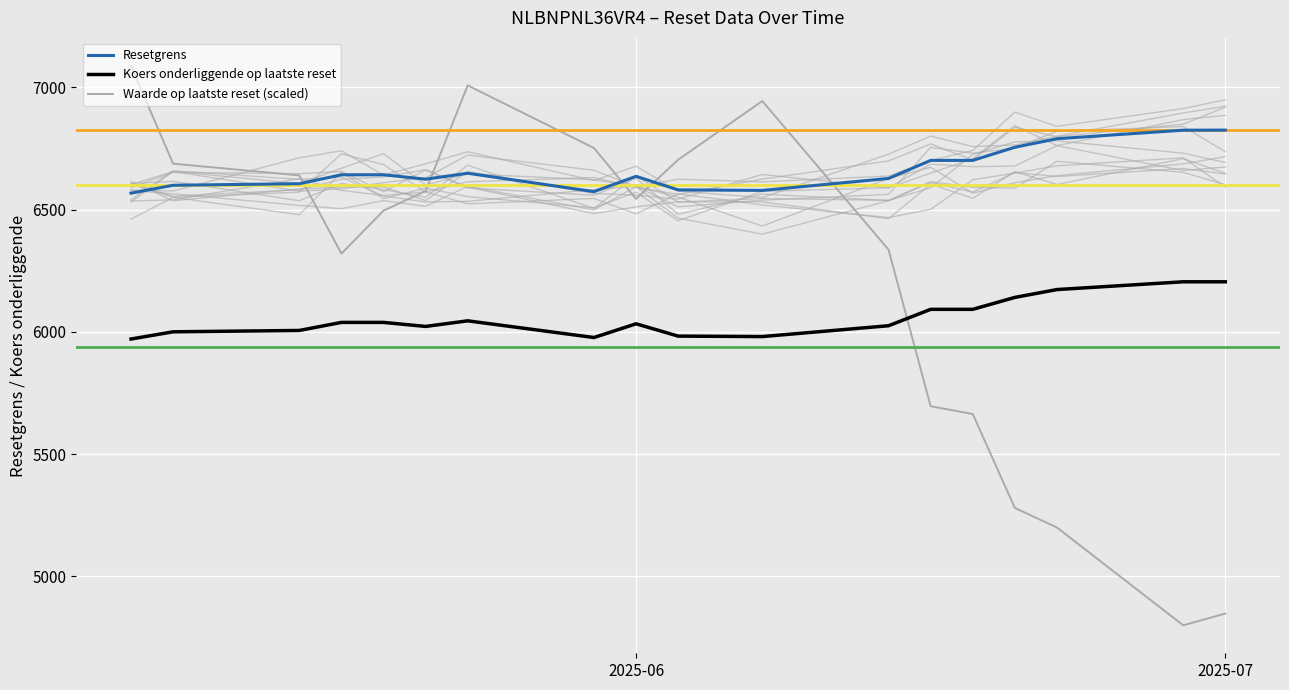

List the series in order of their peak value, highest first.

Waarde op laatste reset (scaled), Resetgrens, Koers onderliggende op laatste reset